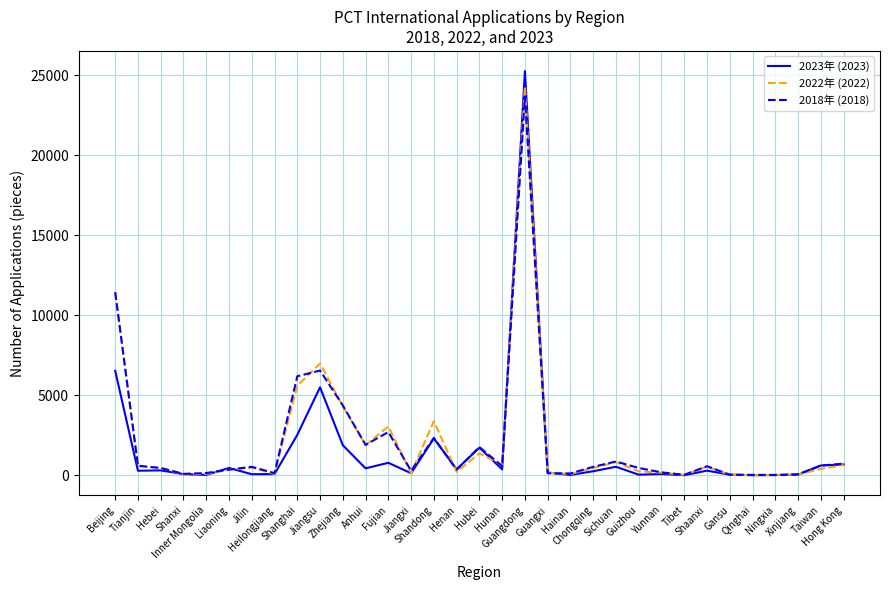

Which series has the largest range (max minus min)?

2023年 (2023)